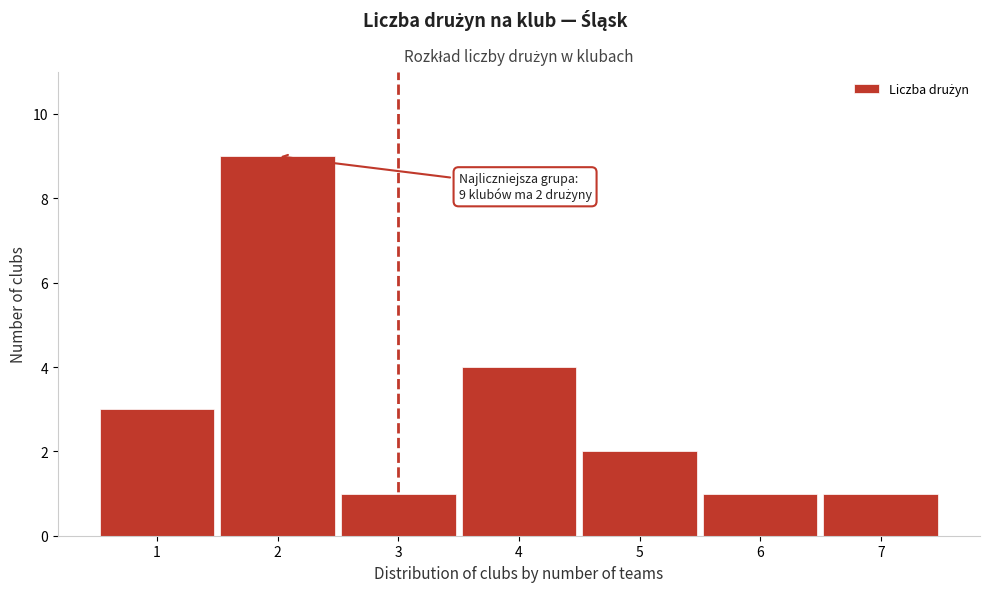

Which range on the x-axis has the tallest bar?

1.5 to 2.5